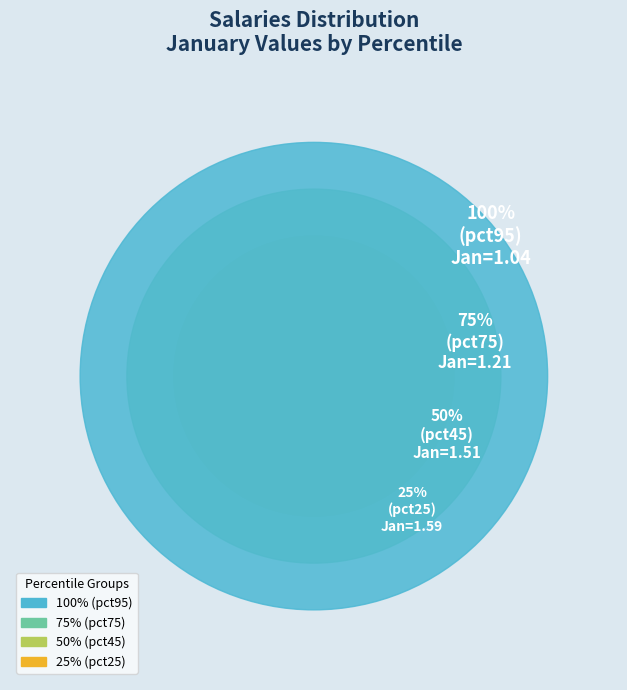

True or false: pct55 accounts for 1% of the total.

False